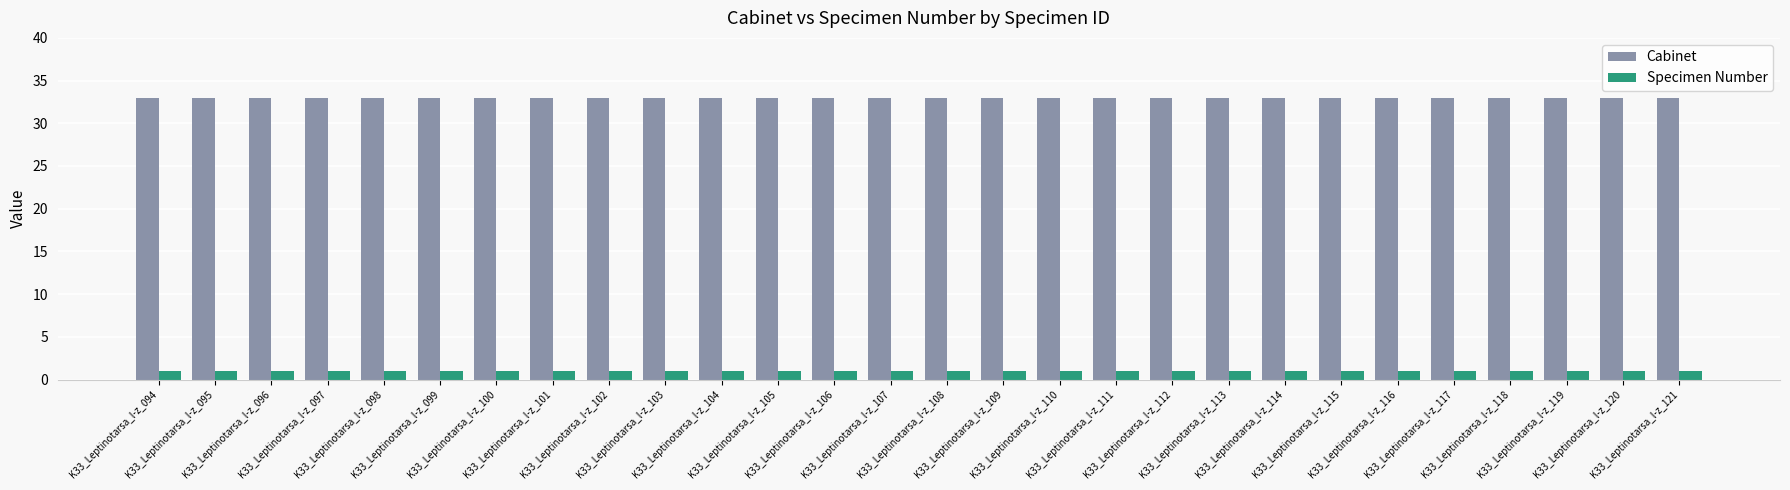

What is the total value across all series at K33_Leptinotarsa_l-z_107?

34